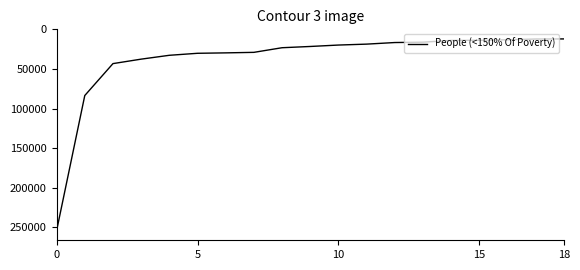

What is the maximum value shown in the chart?

254238